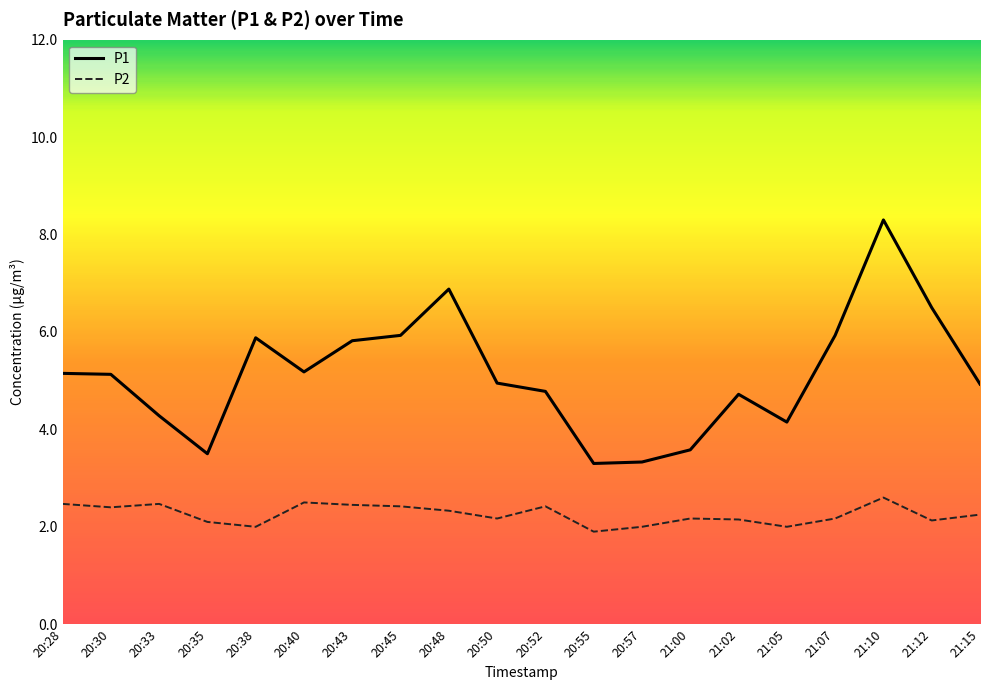

The P1 series shows 4.7 at 21:02. True or false?

True